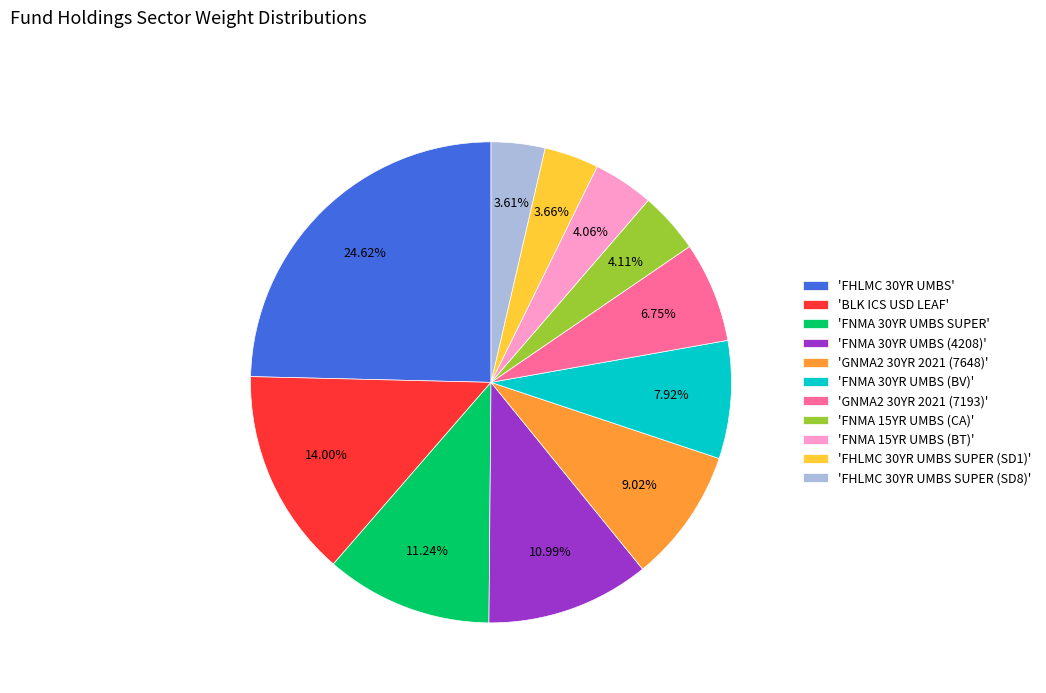

Does 'BLK ICS USD LEAF' account for over 50% of the chart?

No